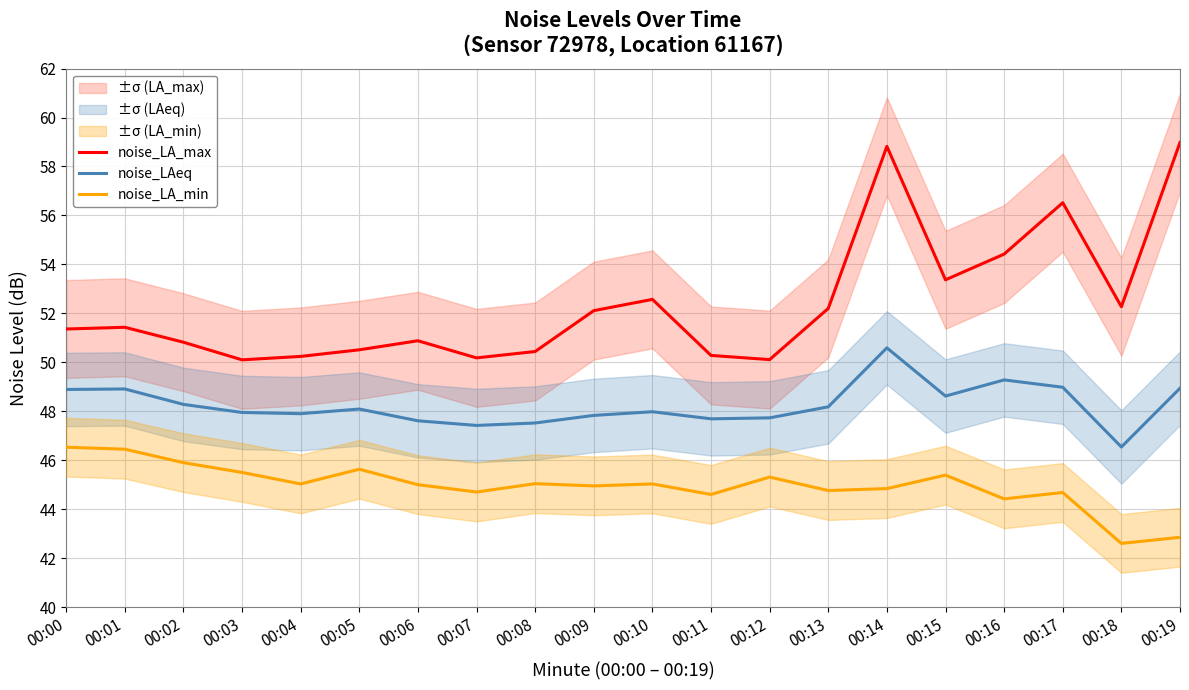

Where does the noise_LA_max series first go above 51?

00:00